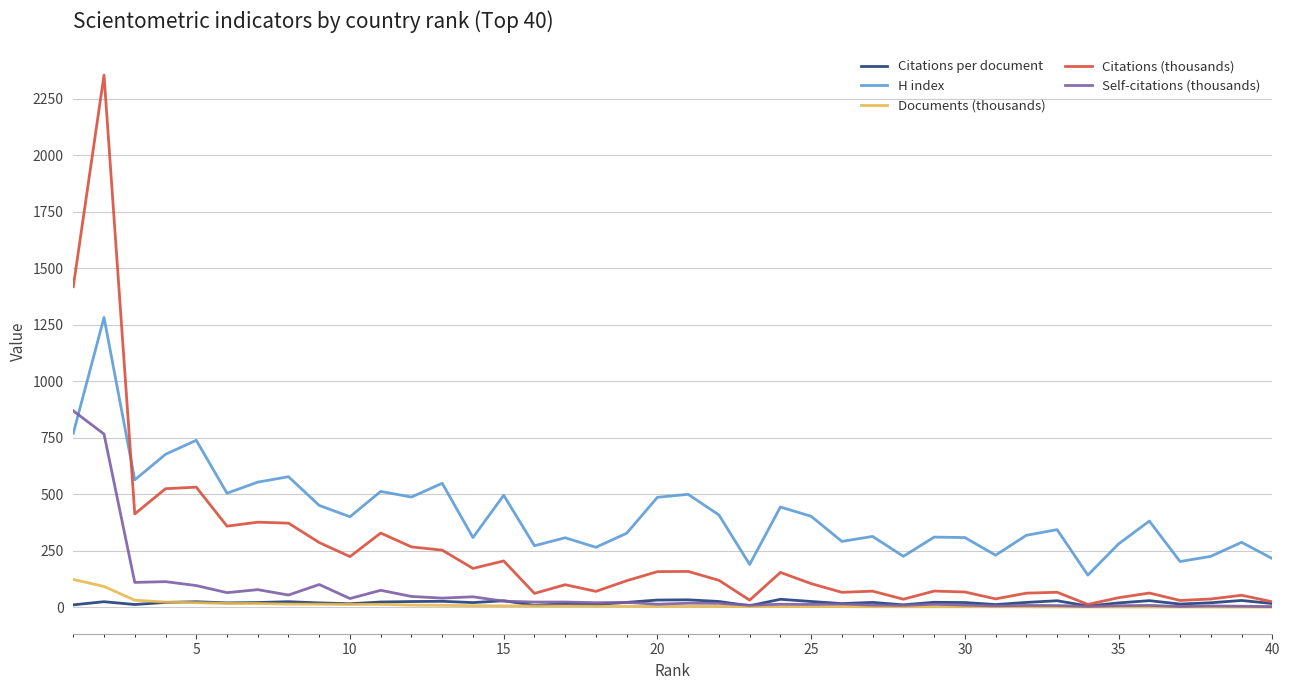

Which series has the widest spread of values?

Citations (thousands)